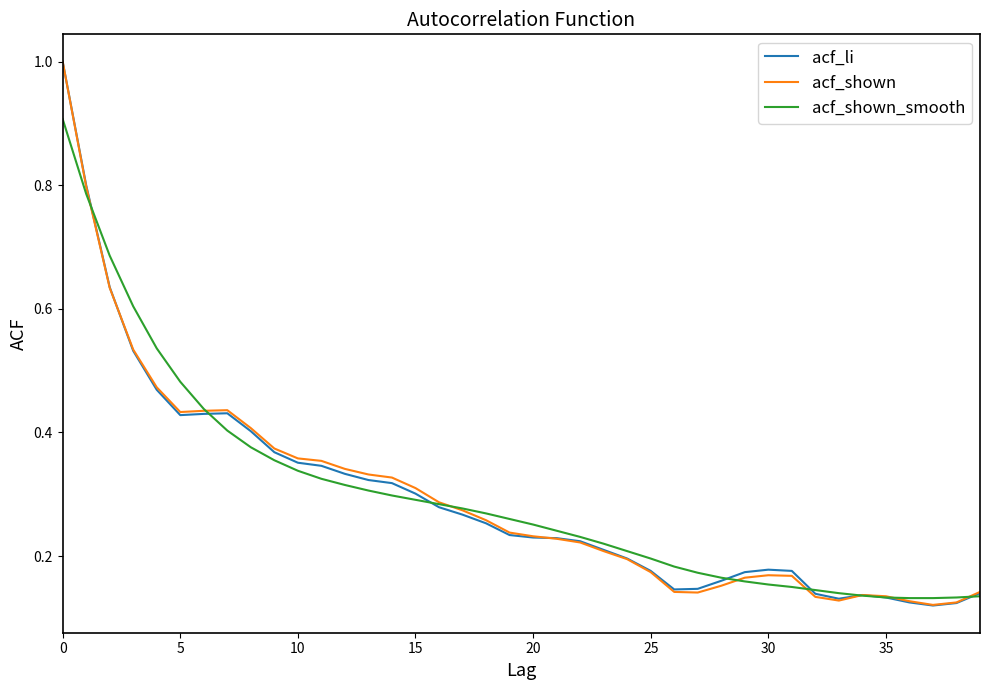

How many times do acf_li and acf_shown cross each other?

2